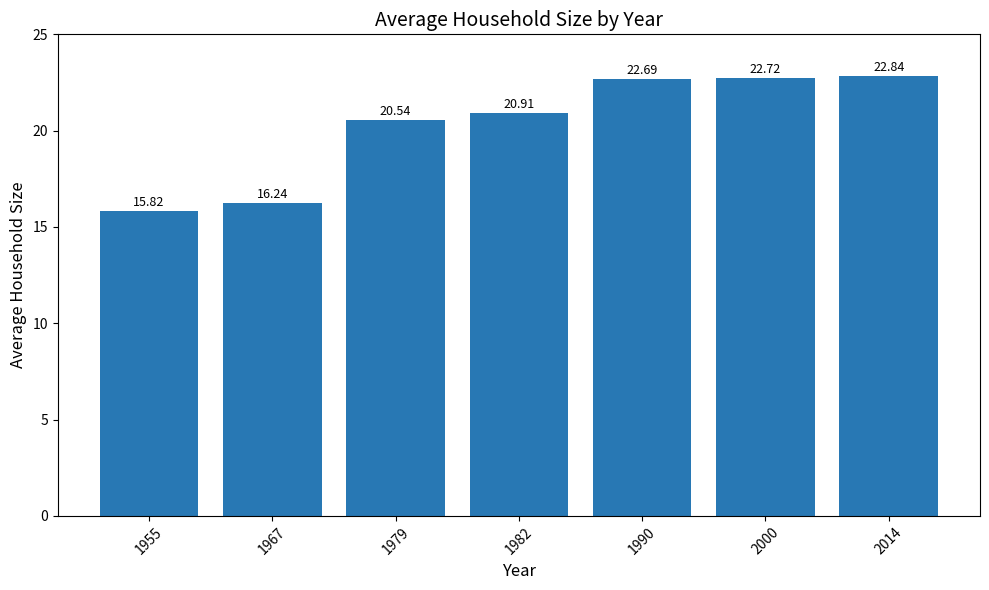

Between 2000 and 1979, which is larger?

2000